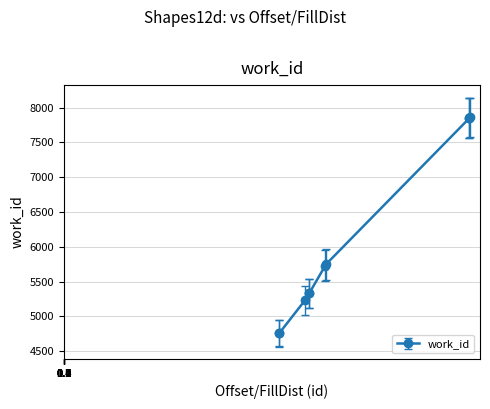

How many lines are shown in the chart?

1